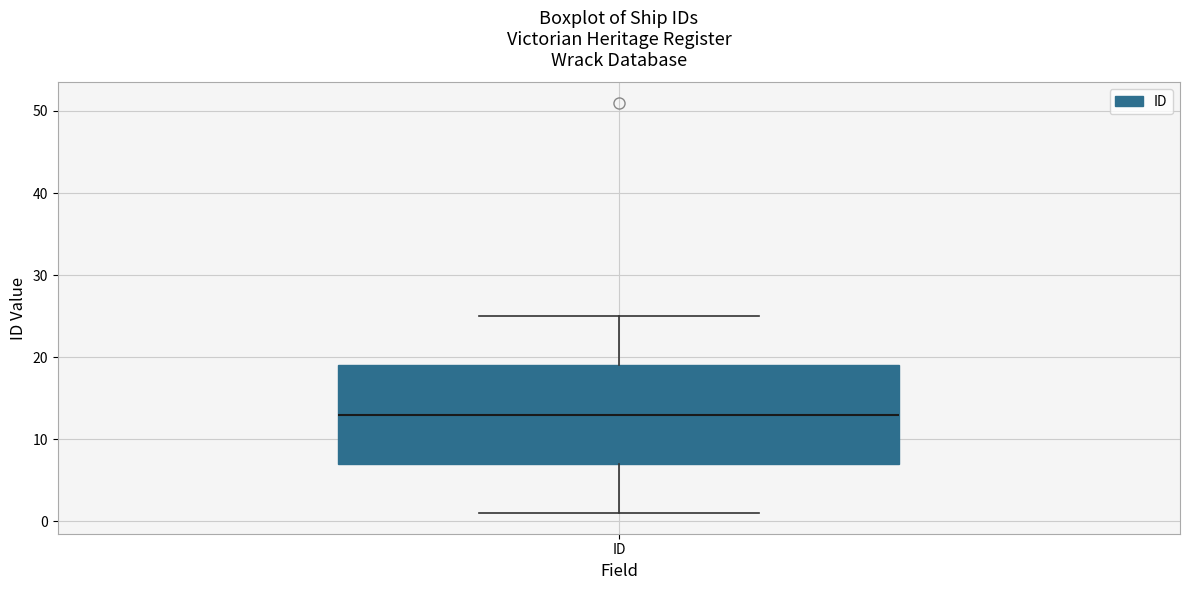

Where does the median line of the box for ID sit on the y-axis? The values are not printed on the chart, so give them approximately, as read against the axis.

13